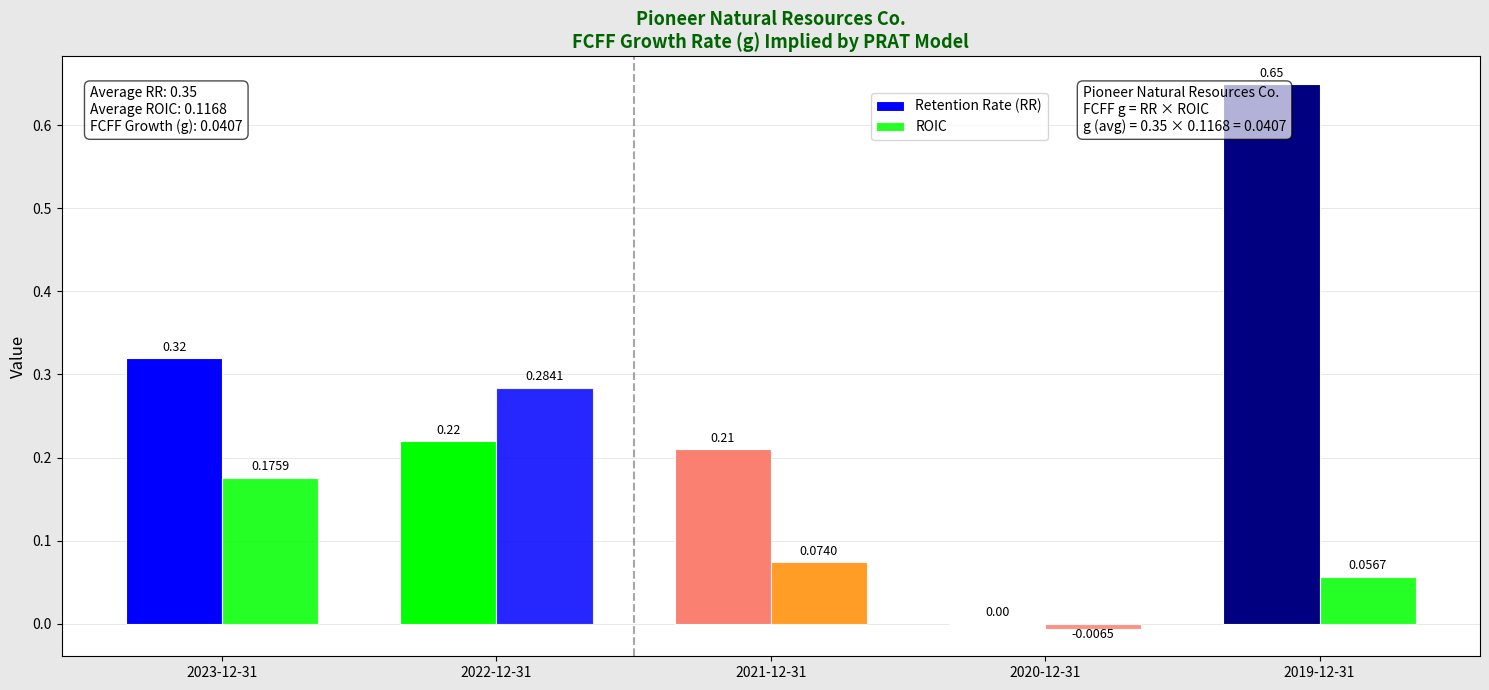

The ROIC series shows -0.0 at 2020-12-31. True or false?

False